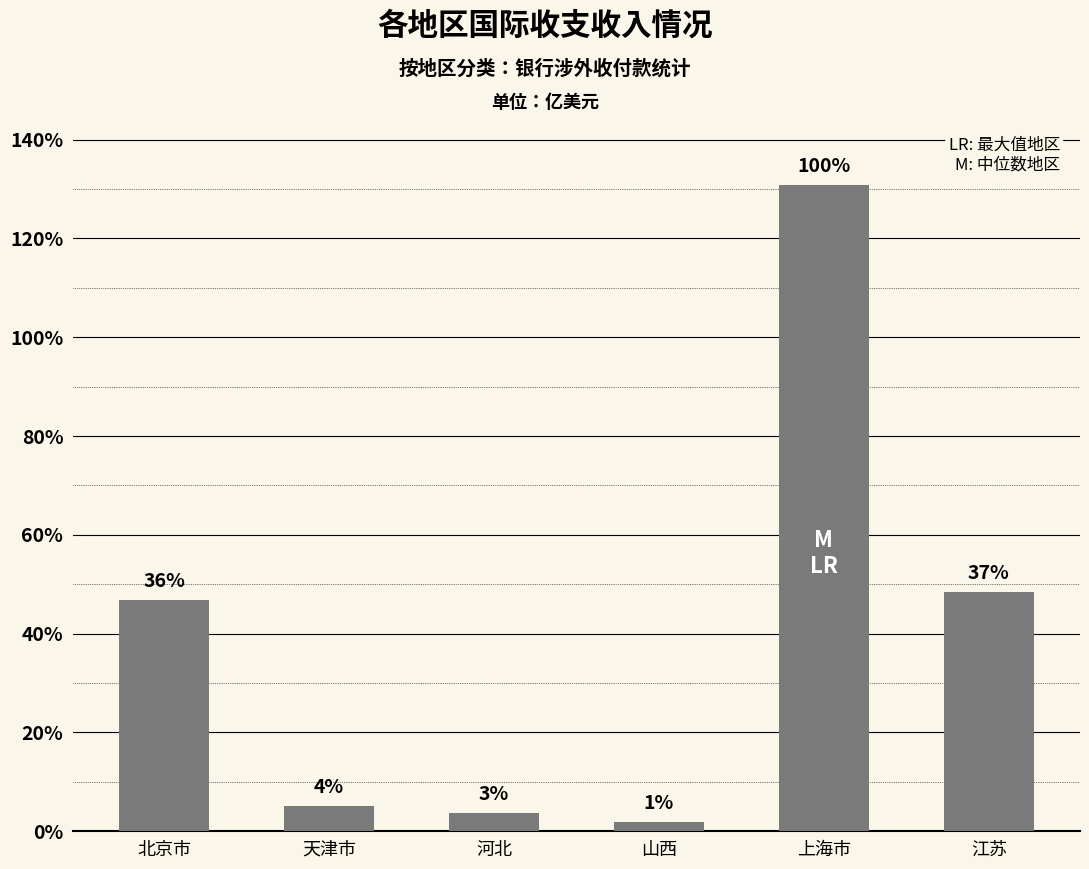

Reading left to right, list all the values displayed in this chart.

北京市=468.1	天津市=51.2	河北=37.5	山西=18.2	上海市=1308.2	江苏=484.2